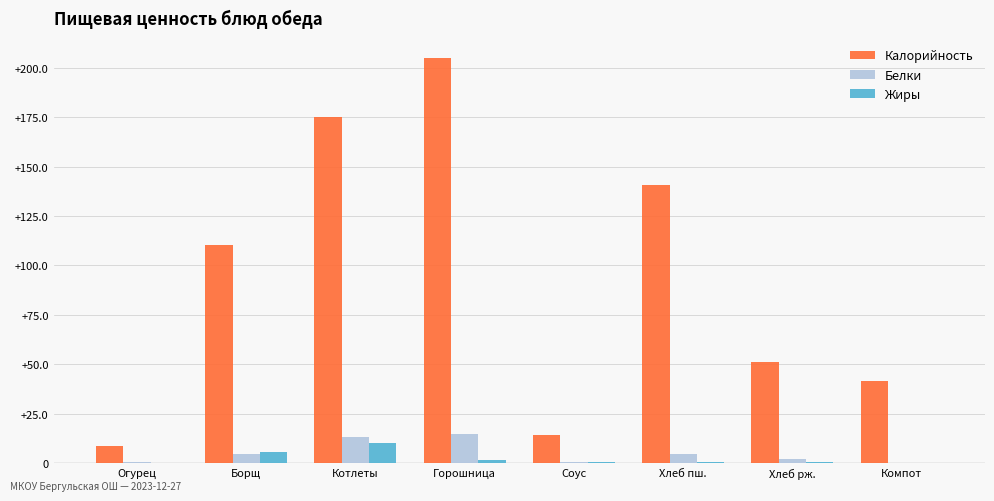

The Белки series shows 24.2 at Горошница. True or false?

False